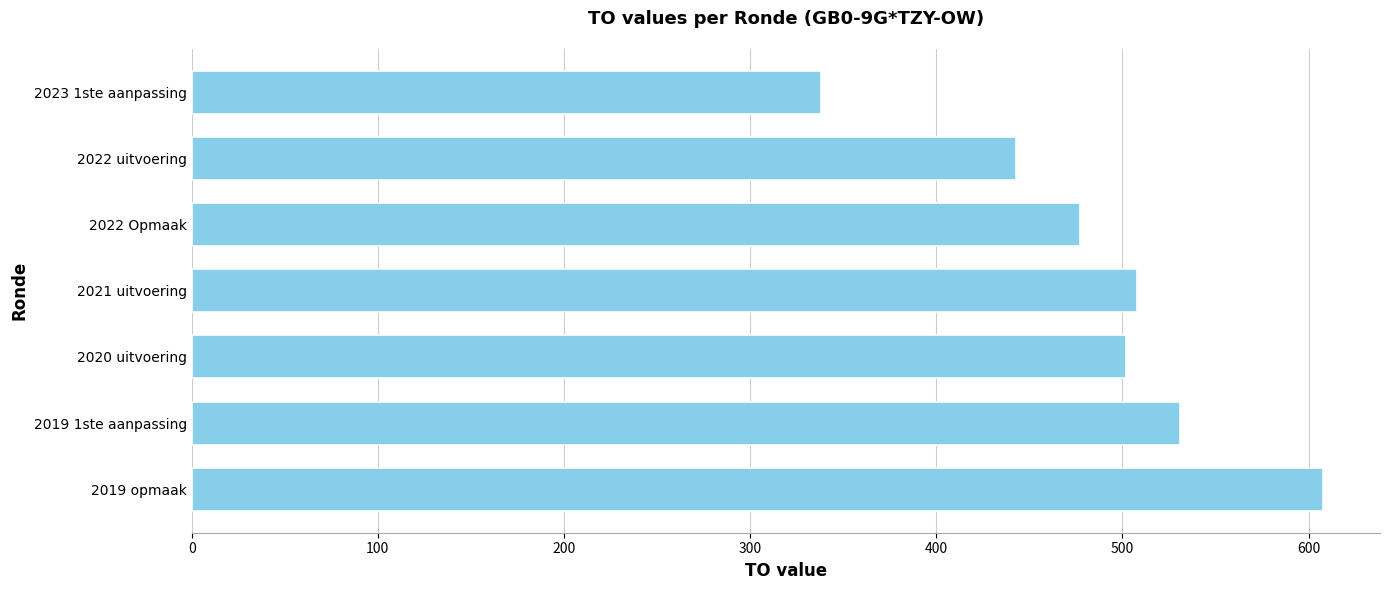

Reading top to bottom, extract all data points from this chart.

2023 1ste aanpassing=338	2022 uitvoering=443	2022 Opmaak=477	2021 uitvoering=508	2020 uitvoering=502	2019 1ste aanpassing=531	2019 opmaak=608